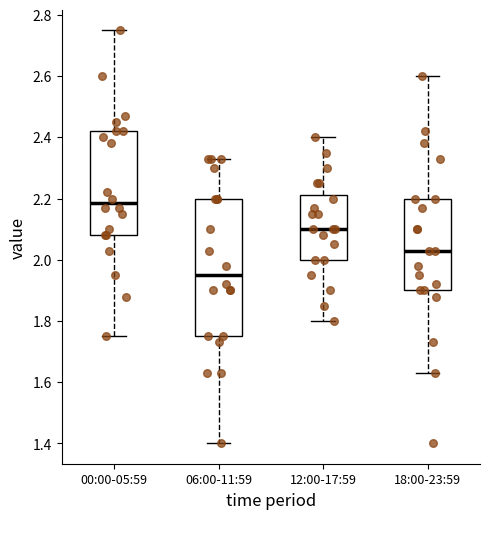

Reading left to right, read every box against the y-axis: the position of its median line, the range the box covers, and the ends of its whiskers. The values are not printed on the chart, so give them approximately, as read against the axis.

00:00-05:59: median 2.18, box 2.08 to 2.42, whiskers 1.76 to 2.76
06:00-11:59: median 1.96, box 1.76 to 2.20, whiskers 1.40 to 2.34
12:00-17:59: median 2.10, box 2.00 to 2.22, whiskers 1.80 to 2.40
18:00-23:59: median 2.04, box 1.90 to 2.20, whiskers 1.64 to 2.60